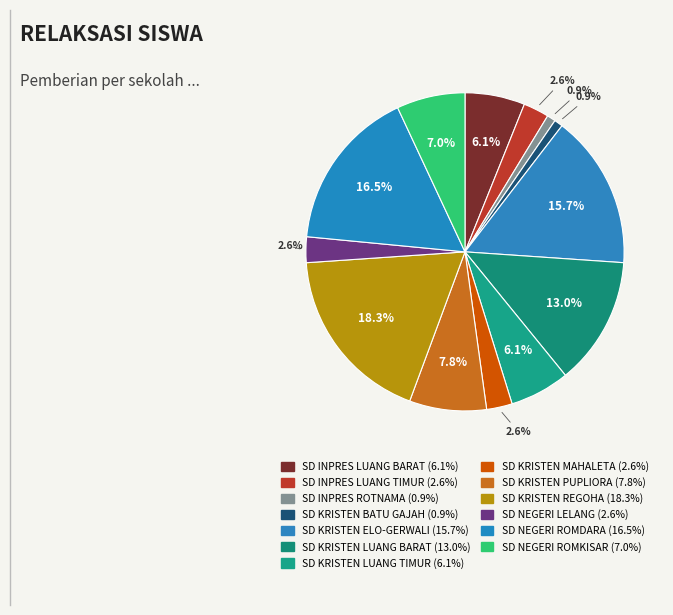

What portion of the pie excludes SD KRISTEN LUANG TIMUR?

93.9%